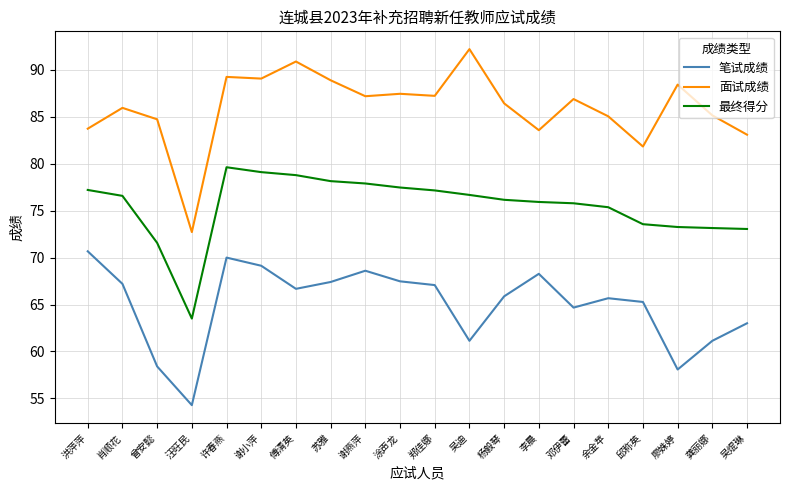

At which label does 最终得分 first exceed 76?

洪萍萍